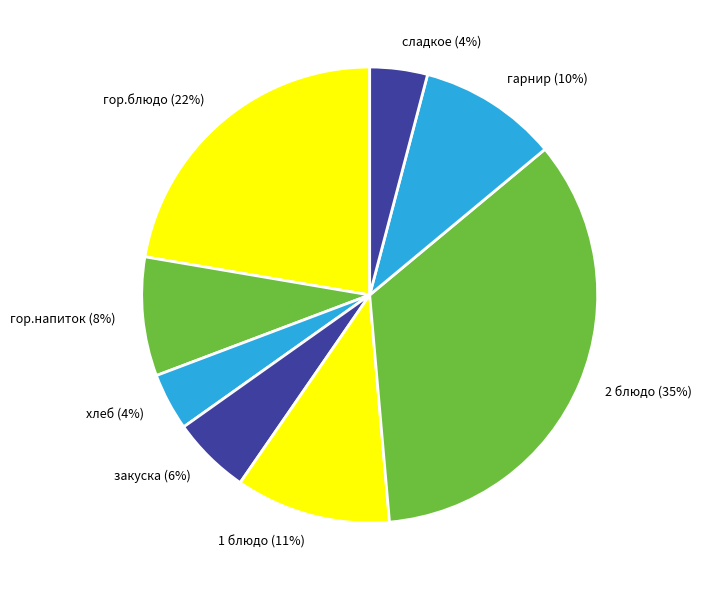

Do закуска (6%) and хлеб (4%) together represent more than half of the pie?

No